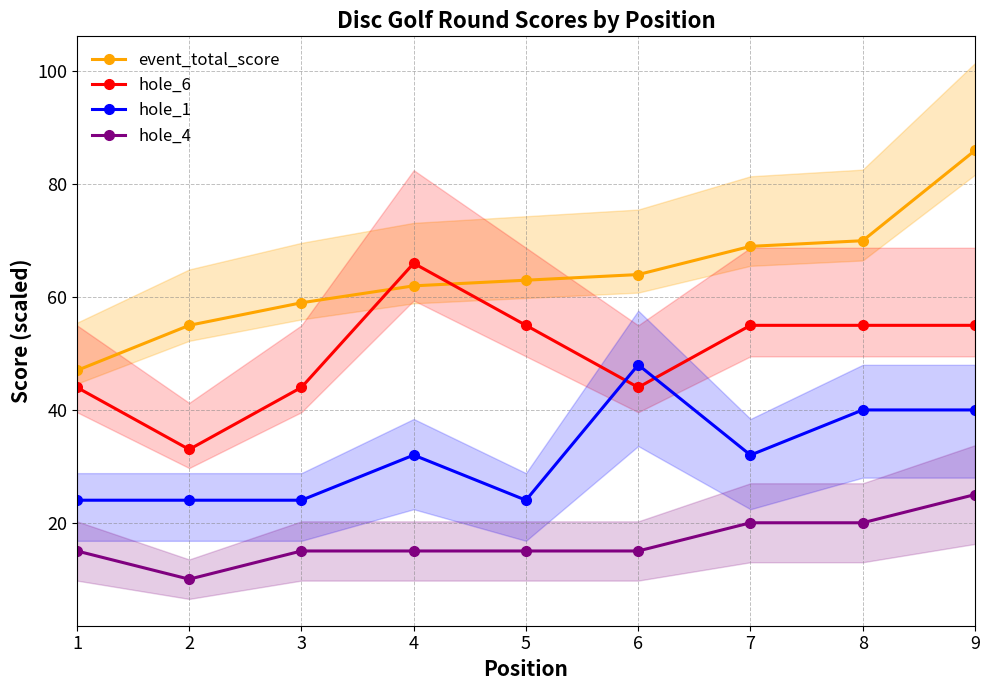

At which label does event_total_score first exceed 63?

6